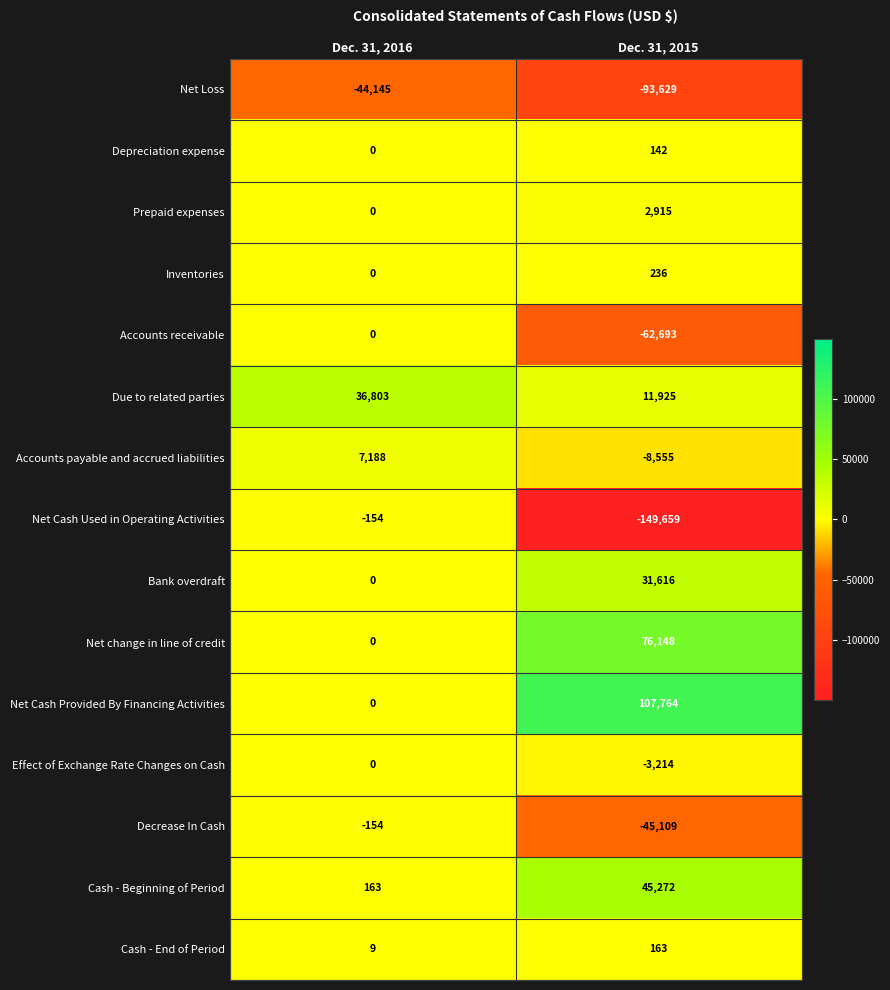

True or false: Effect of Exchange Rate Changes on Cash has a value of 0 at Dec. 31, 2016.

True